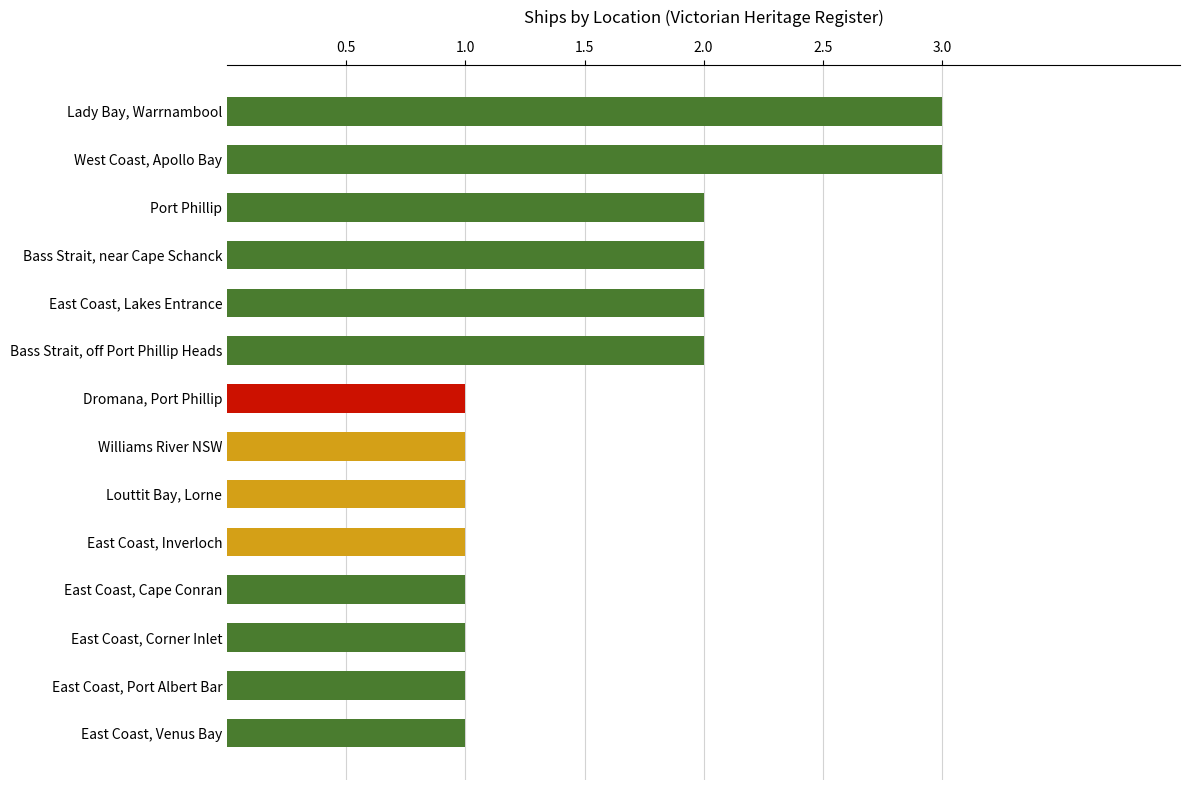

Reading bottom to top, extract all data points from this chart.

East Coast, Venus Bay=1	East Coast, Port Albert Bar=1	East Coast, Corner Inlet=1	East Coast, Cape Conran=1	East Coast, Inverloch=1	Louttit Bay, Lorne=1	Williams River NSW=1	Dromana, Port Phillip=1	Bass Strait, off Port Phillip Heads=2	East Coast, Lakes Entrance=2	Bass Strait, near Cape Schanck=2	Port Phillip=2	West Coast, Apollo Bay=3	Lady Bay, Warrnambool=3